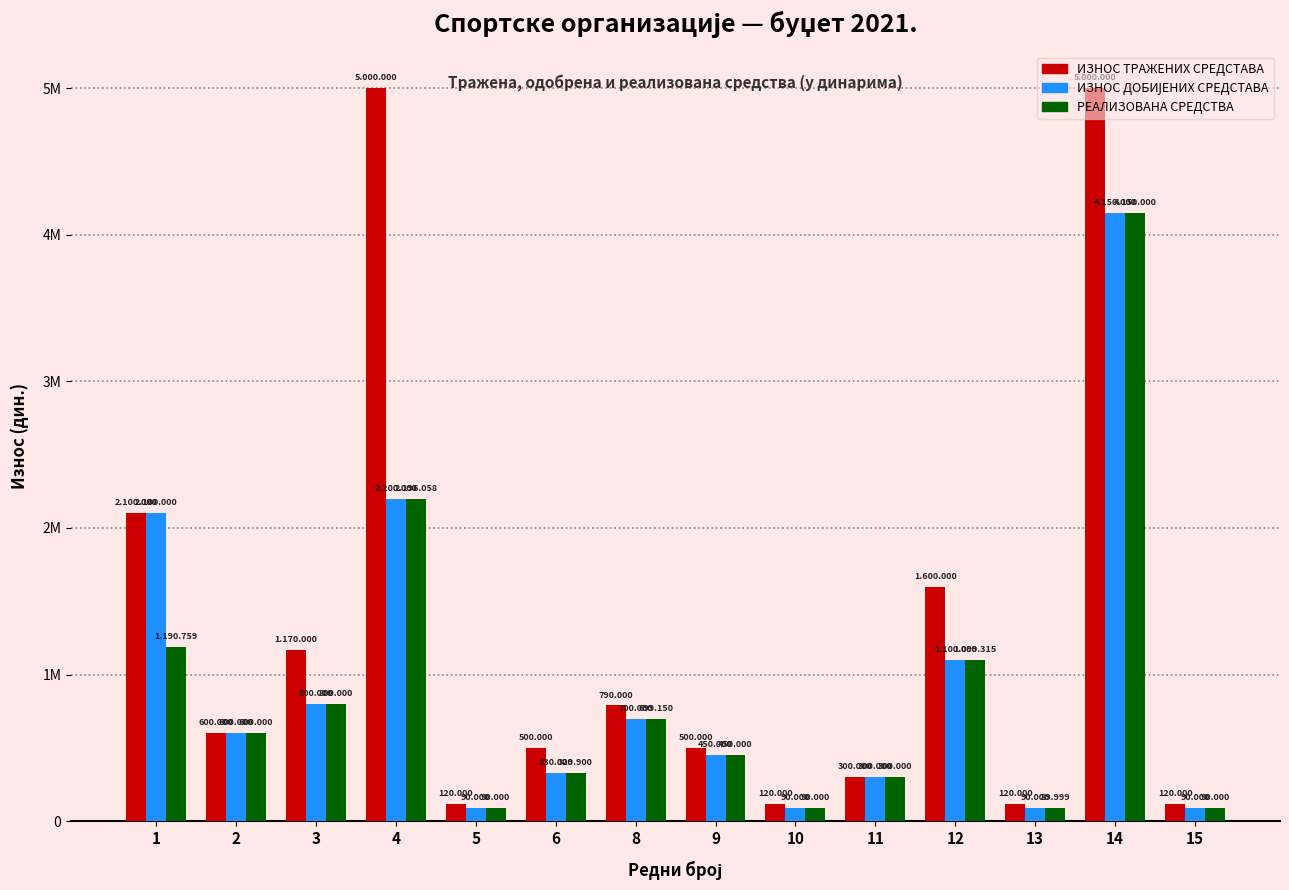

Does the chart contain stacked bars?

No